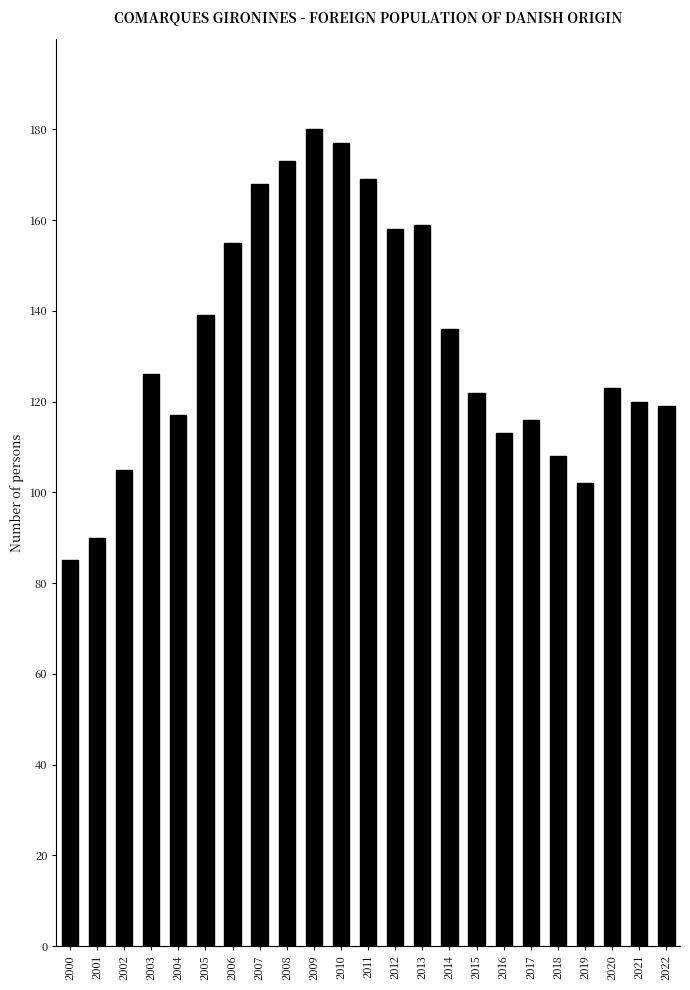

Count the number of categories in the chart.

23